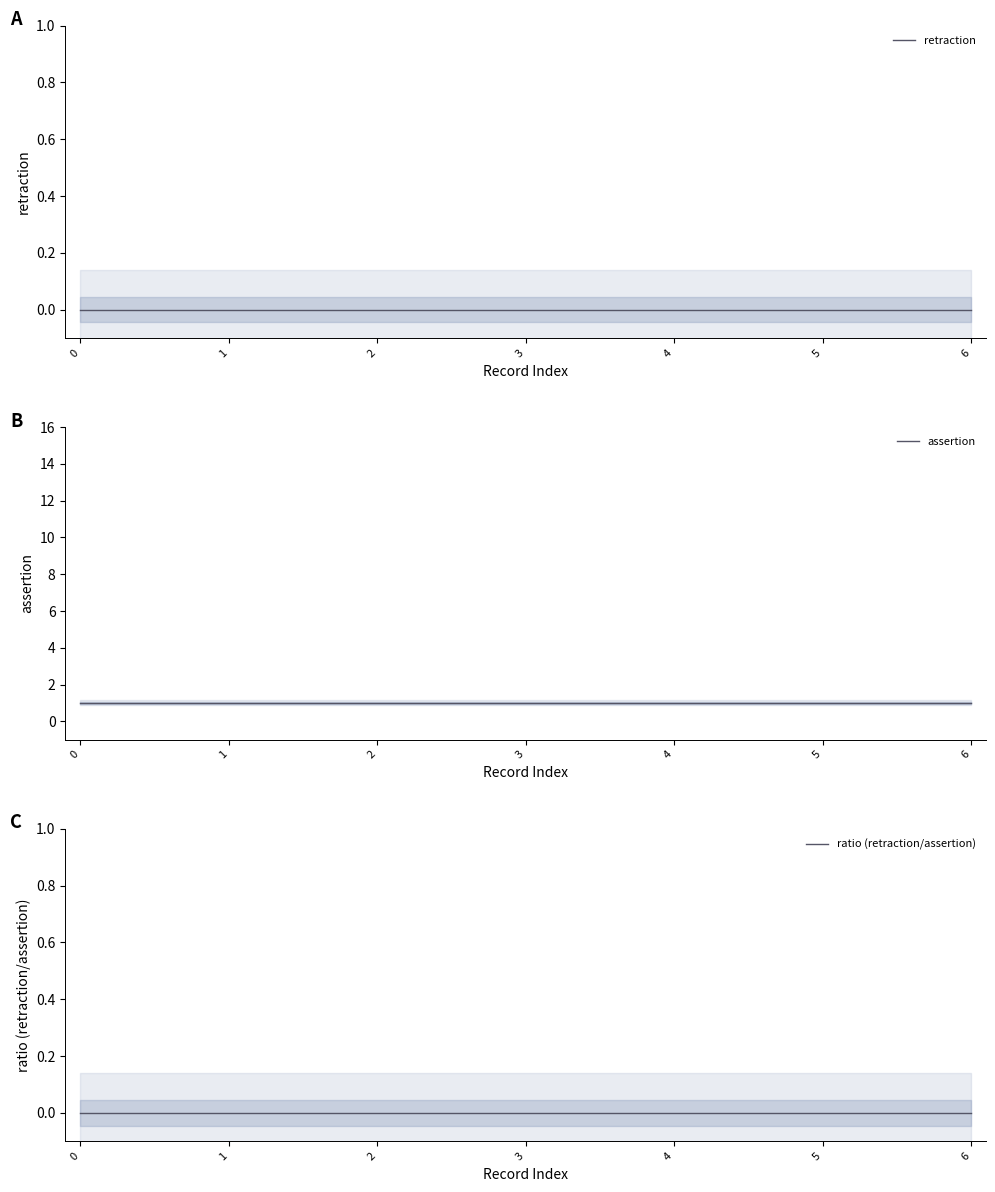

What are all the series names shown in the legend?

retraction, assertion, ratio (retraction/assertion)